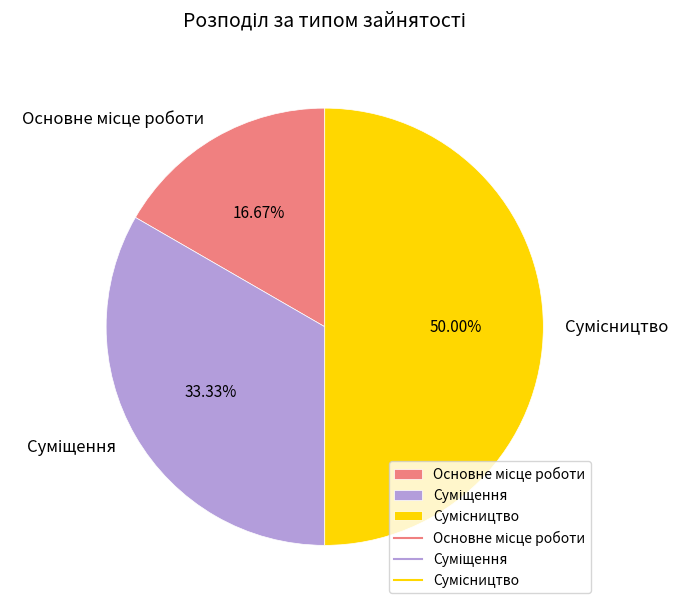

Rank the categories by value from highest to lowest.

Сумісництво, Суміщення, Основне місце роботи